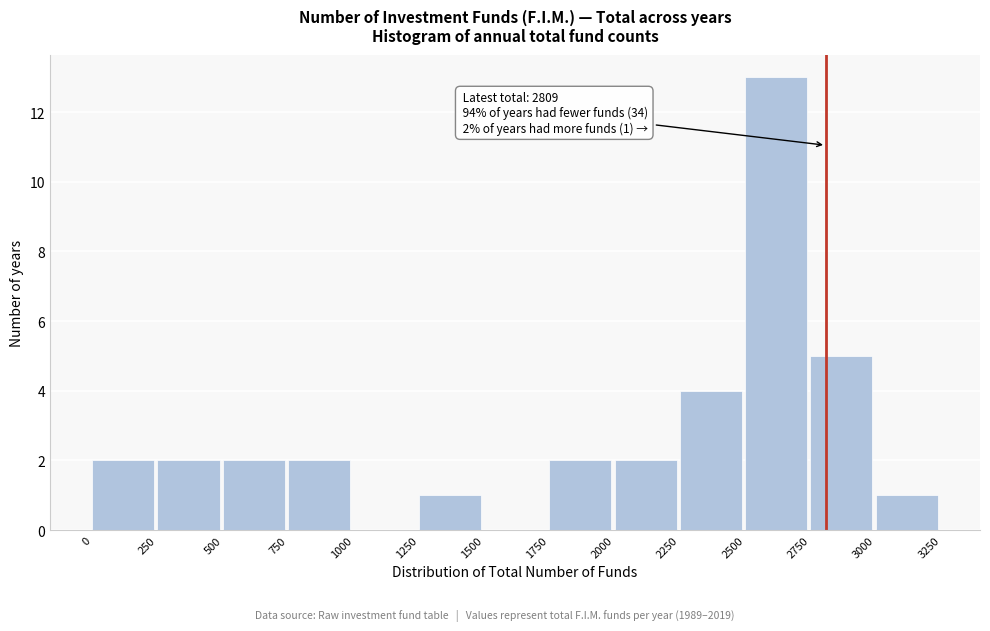

Which range on the x-axis has the tallest bar?

2500 to 2750